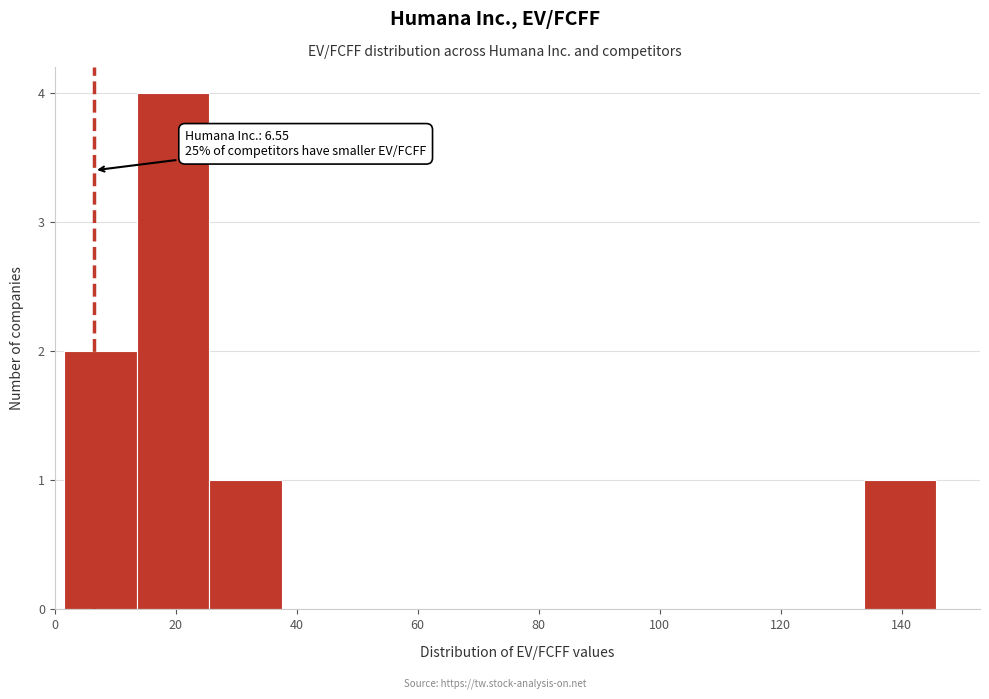

Which range on the x-axis has the tallest bar?

14 to 26